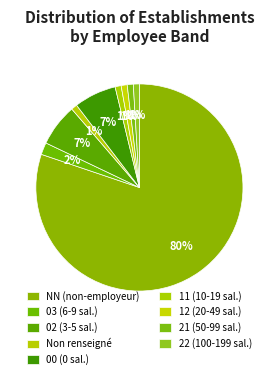

How many segments does this pie chart have?

9